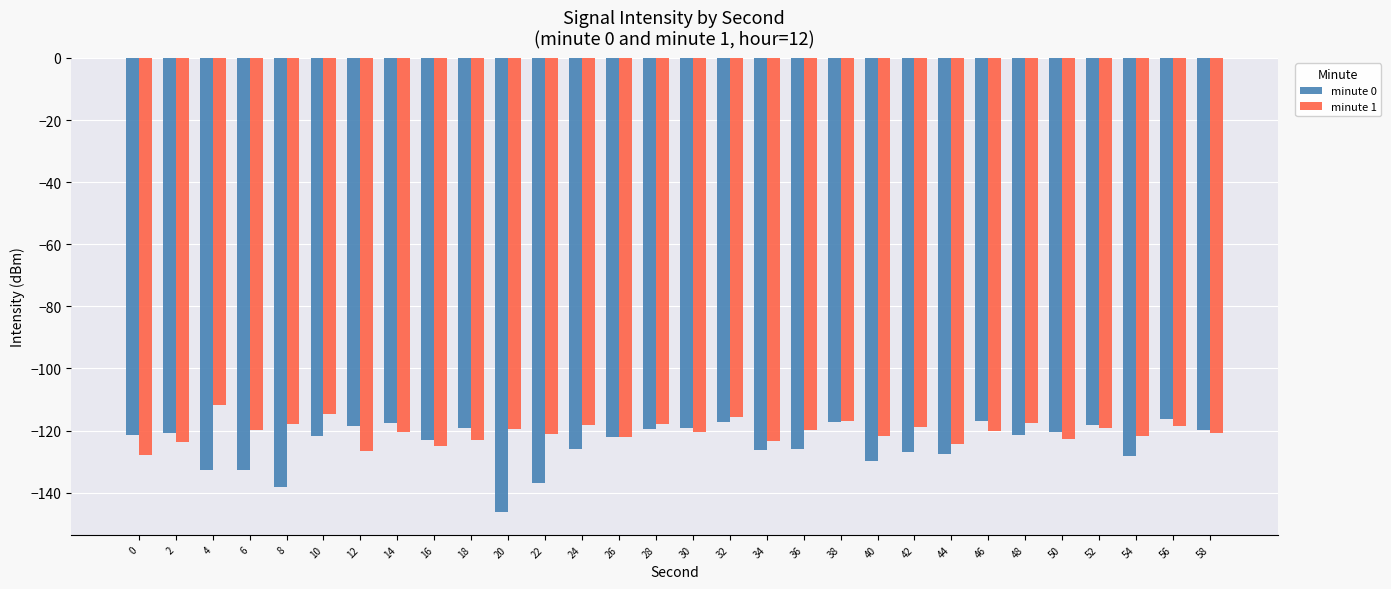

Is it true that minute 0 equals -186.7 at 48?

False